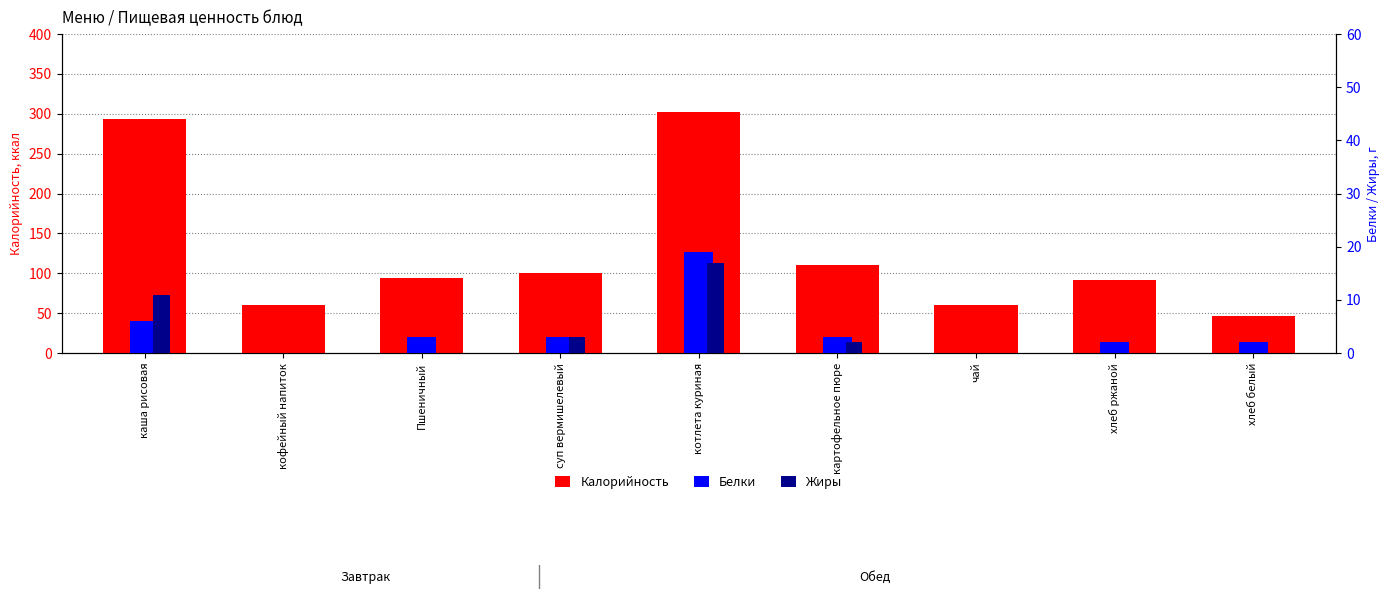

Reading left to right, list all the values displayed in this chart.

Калорийность: 294	60	94	100	302	110	60	92	47
Белки: 6	0	3	3	19	3	0	2	2
Жиры: 11	0	0	3	17	2	0	0	0